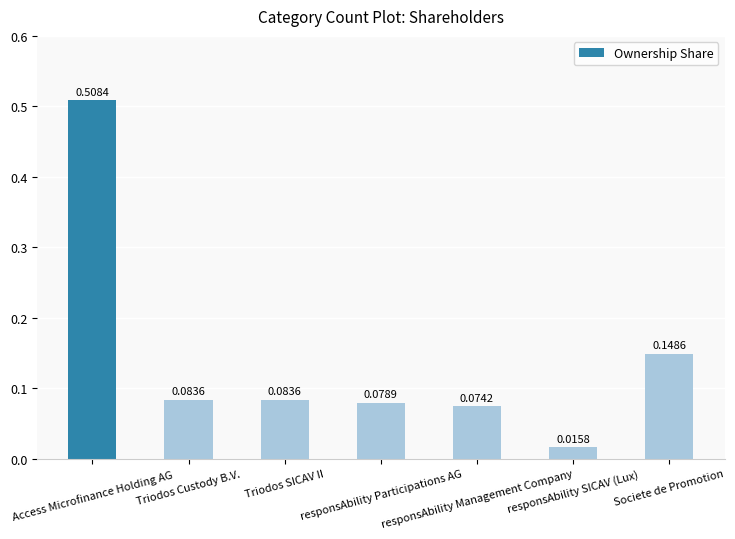

What is the difference between the maximum and second lowest values?

0.4